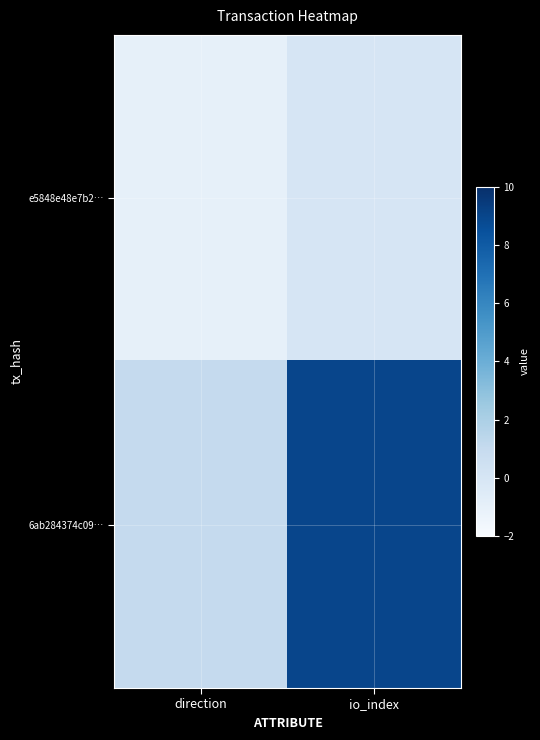

What is the difference between the highest and lowest values at io_index?

9